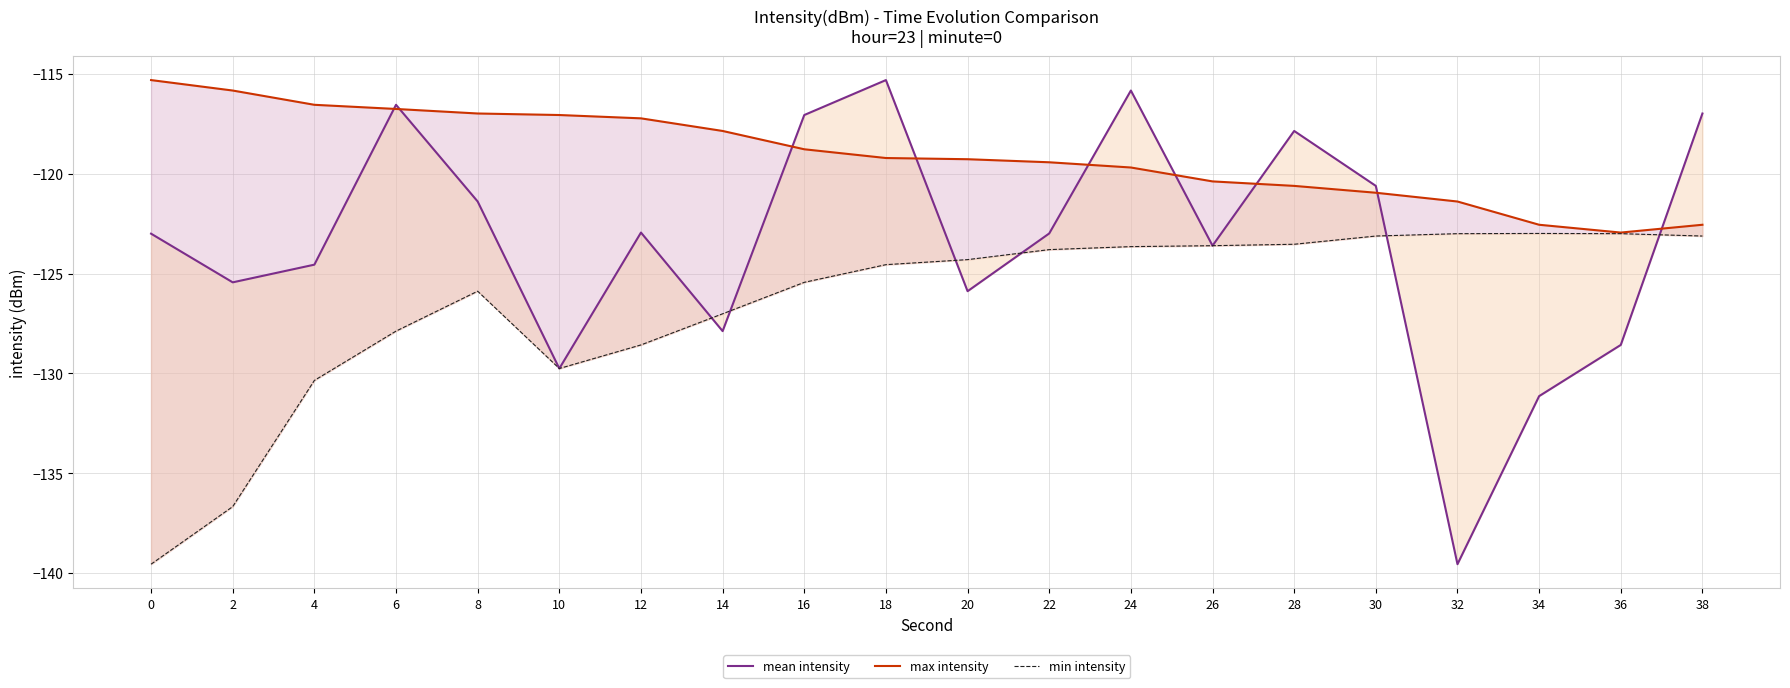

Rank the series by their maximum value, from highest to lowest.

mean intensity, max intensity, min intensity